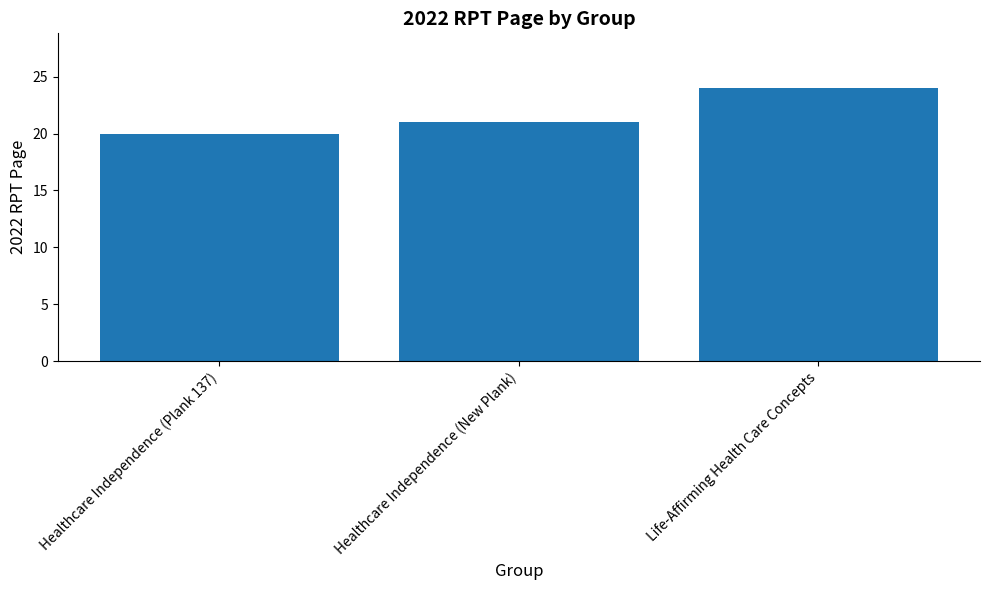

The chart shows a value of 14 at Healthcare Independence (New Plank). True or false?

False